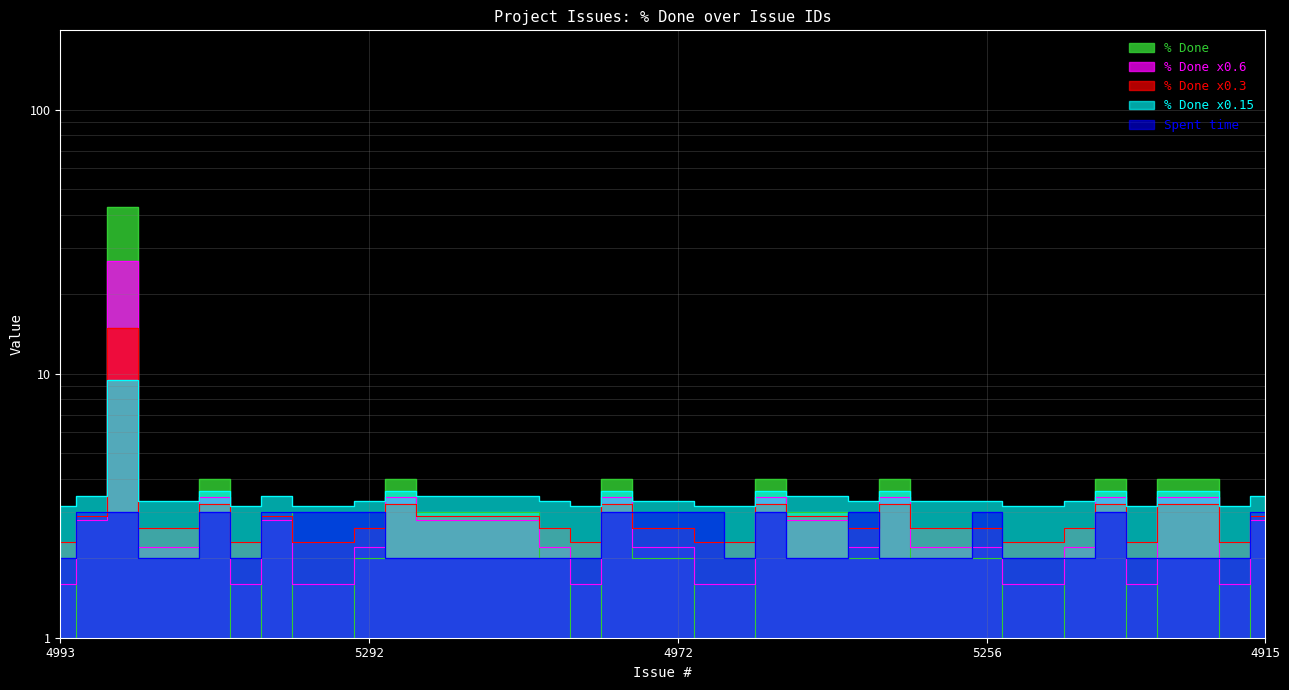

Reading right to left, list all the values displayed in this chart.

2.8	1.6	3.4	3.4	1.6	3.4	2.2	1.6	1.6	2.2	2.2	2.2	3.4	2.2	2.8	2.8	3.4	1.6	1.6	2.2	2.2	3.4	1.6	2.2	2.8	2.8	2.8	2.8	3.4	2.2	1.6	1.6	2.8	1.6	3.4	2.2	2.2	26.8	2.8	1.6